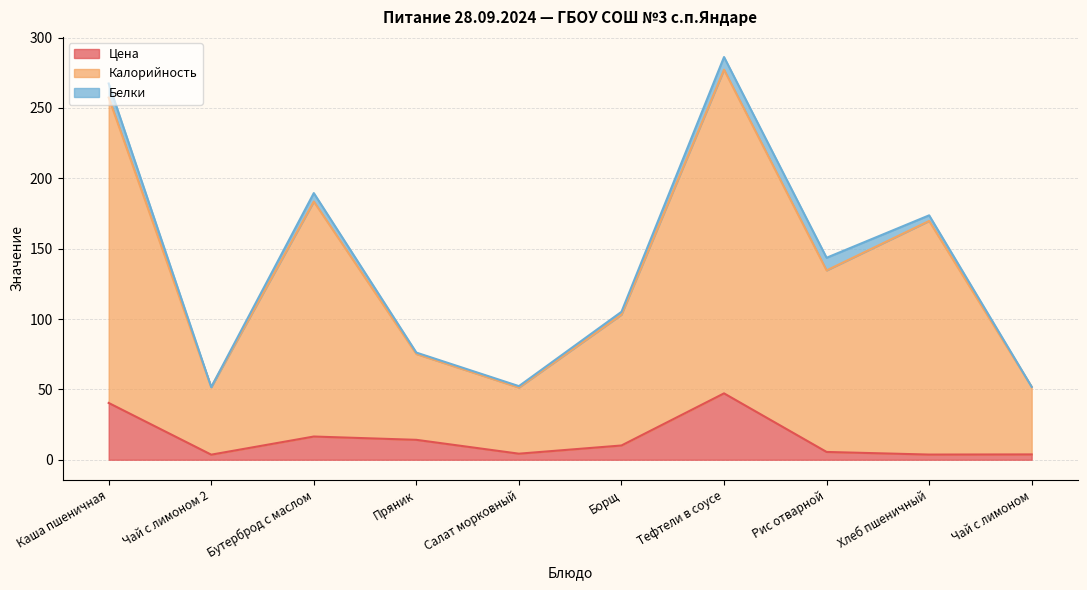

What is the average value of the Цена series?

14.9